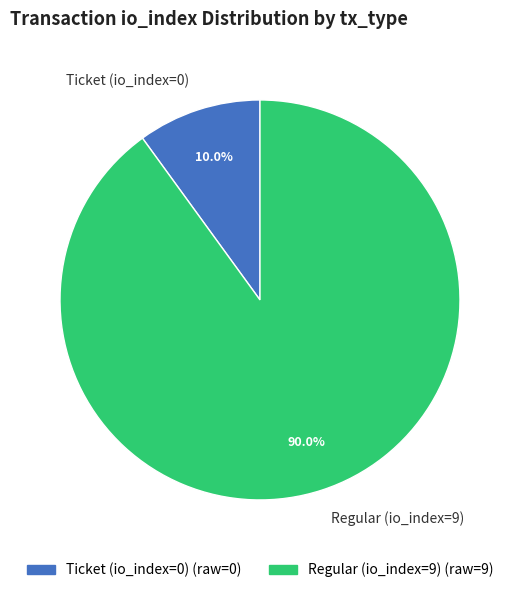

How many segments does this pie chart have?

2